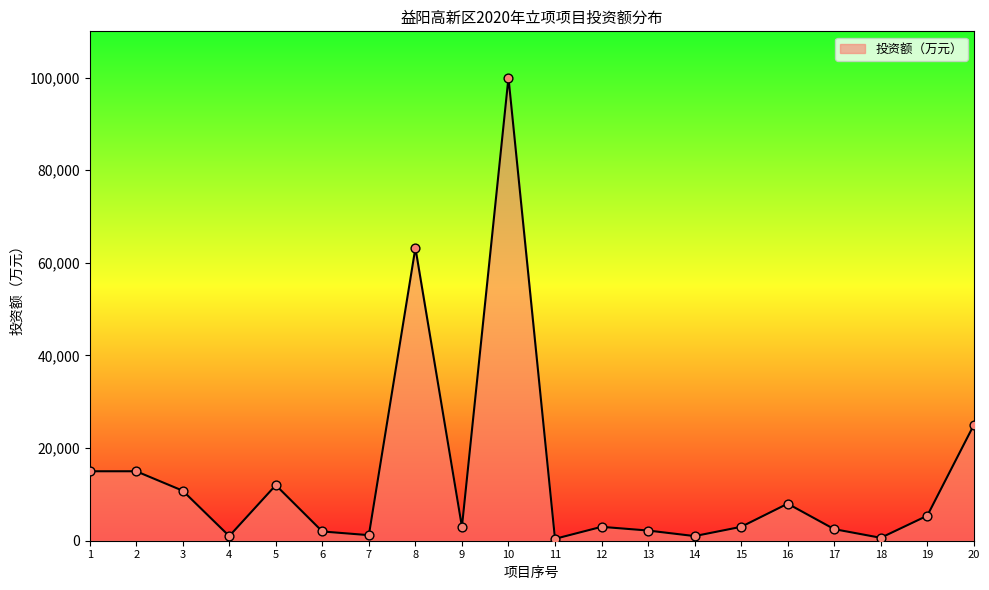

What is the change in value from 5 to 16?

-4000.0